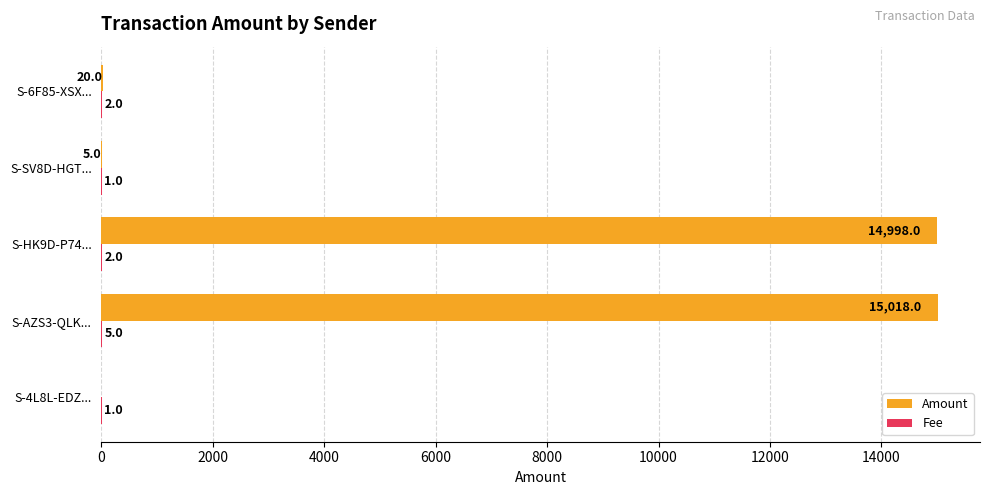

What is the sum of all Amount values?

30041